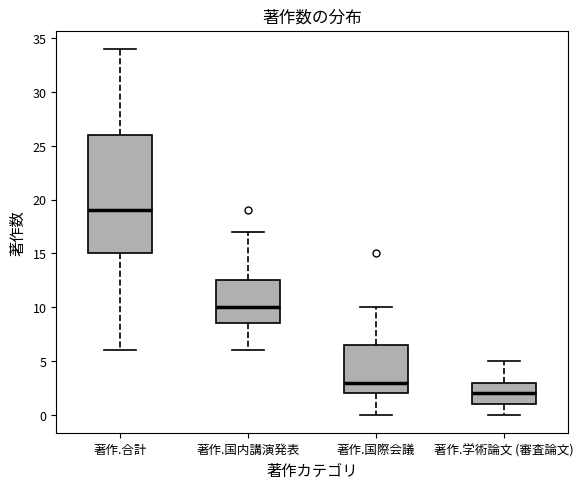

Where is the lower edge of the box for 著作.国内講演発表 on the y-axis? The values are not printed on the chart, so give them approximately, as read against the axis.

8.5